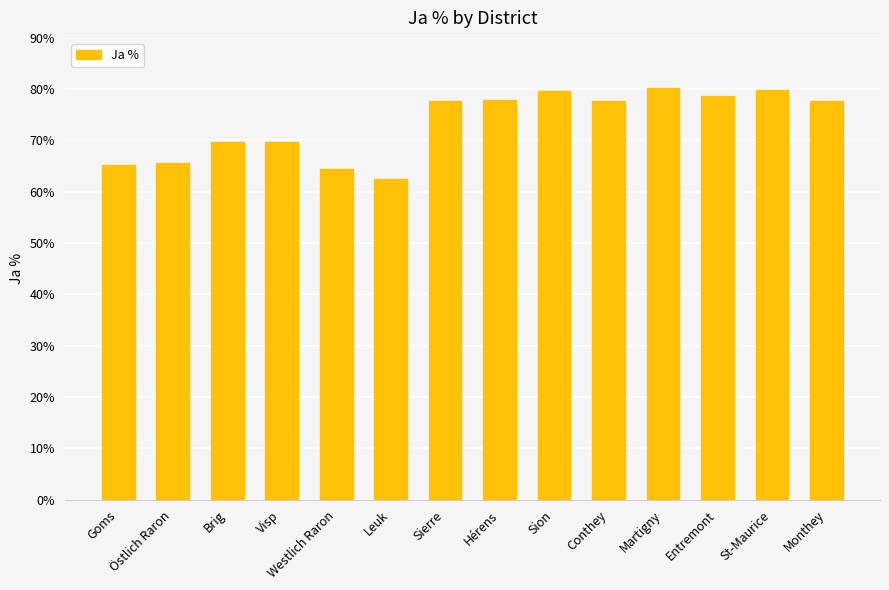

What is the difference between the maximum and second lowest values?

15.8